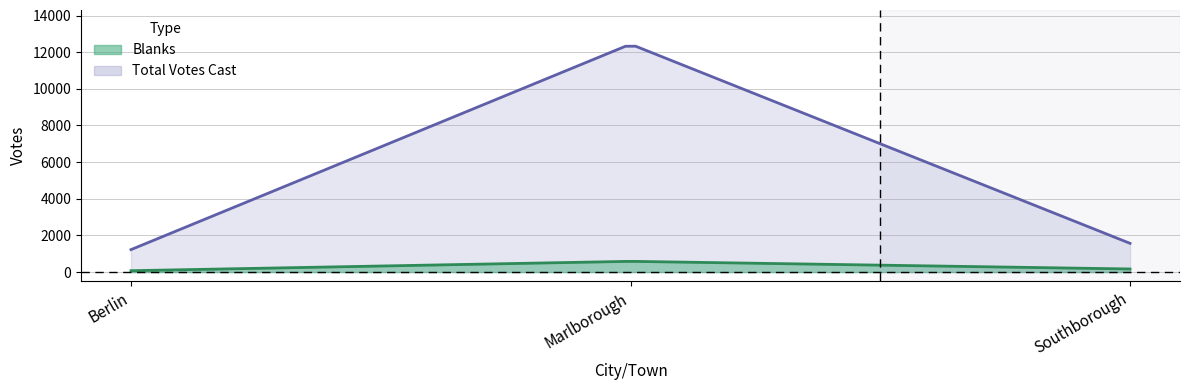

What is the sum of all Blanks values?

833